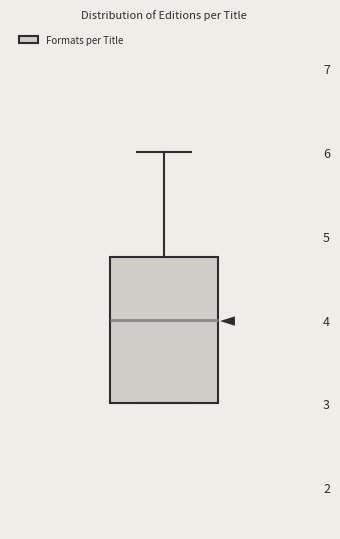

Read this box plot against the y-axis: the position of the median line, the range covered by the box, and the ends of both whiskers. The values are not printed on the chart, so give them approximately, as read against the axis.

median 4.0, box 3.0 to 4.8, whiskers 3.0 to 6.0